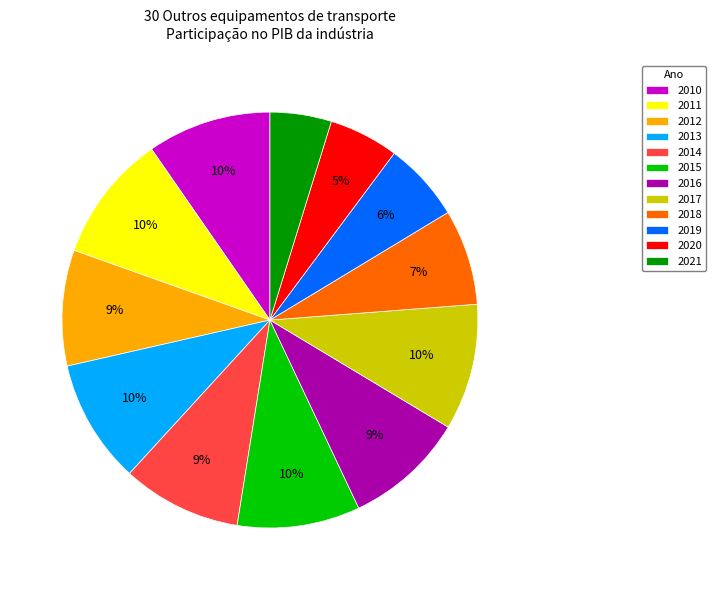

To the nearest percent, what portion does 2014 represent?

9%